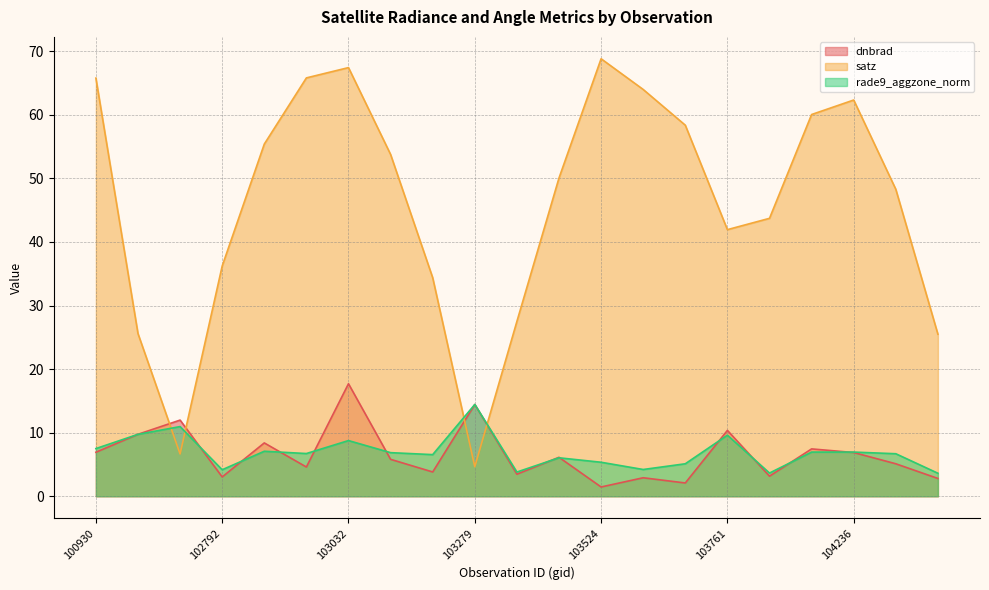

At which category is the sum across all series the highest?

103032